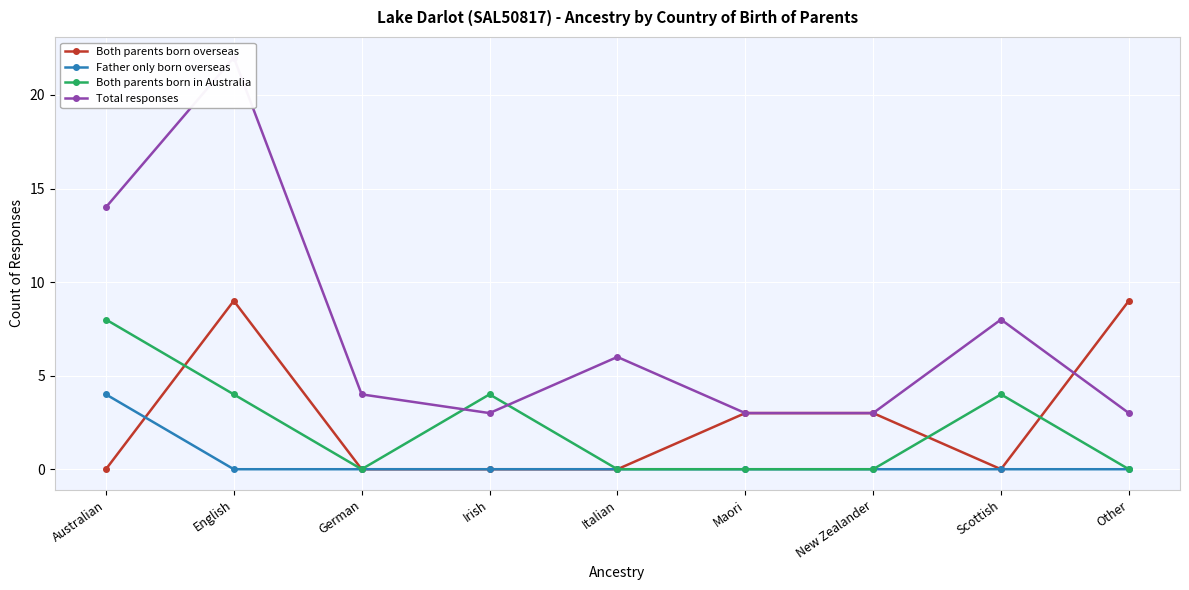

What is the sum of the Total responses values at Other and German?

7